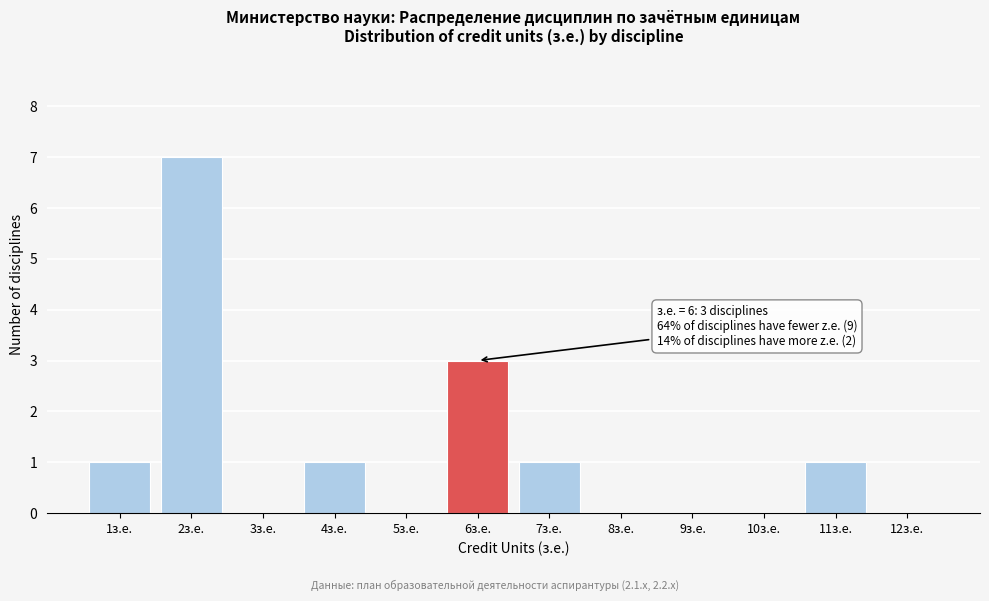

Reading left to right, extract all data points from this chart.

1з.е.=1	2з.е.=7	3з.е.=0	4з.е.=1	5з.е.=0	6з.е.=3	7з.е.=1	8з.е.=0	9з.е.=0	10з.е.=0	11з.е.=1	12з.е.=0